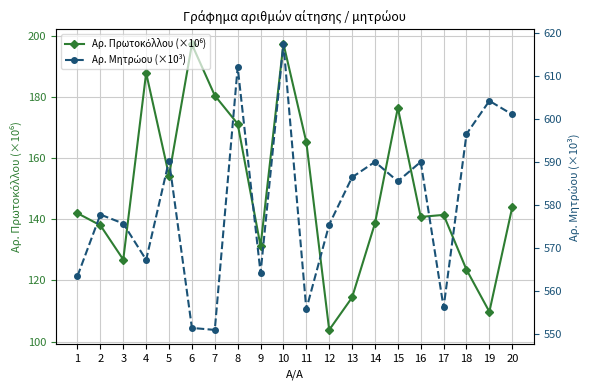

Reading left to right, list all the values displayed in this chart.

Αρ. Πρωτοκόλλου (×10⁶): 1=142.0	2=138.1	3=126.8	4=187.9	5=154.3	6=197.3	7=180.5	8=171.3	9=131.2	10=197.5	11=165.3	12=103.8	13=114.4	14=138.7	15=176.5	16=140.8	17=141.5	18=123.5	19=109.8	20=144.0
Αρ. Μητρώου (×10³): 1=563.4	2=577.7	3=575.6	4=567.2	5=590.3	6=551.4	7=550.9	8=612.0	9=564.1	10=617.5	11=555.7	12=575.4	13=586.4	14=590.0	15=585.4	16=590.0	17=556.1	18=596.4	19=604.1	20=601.0